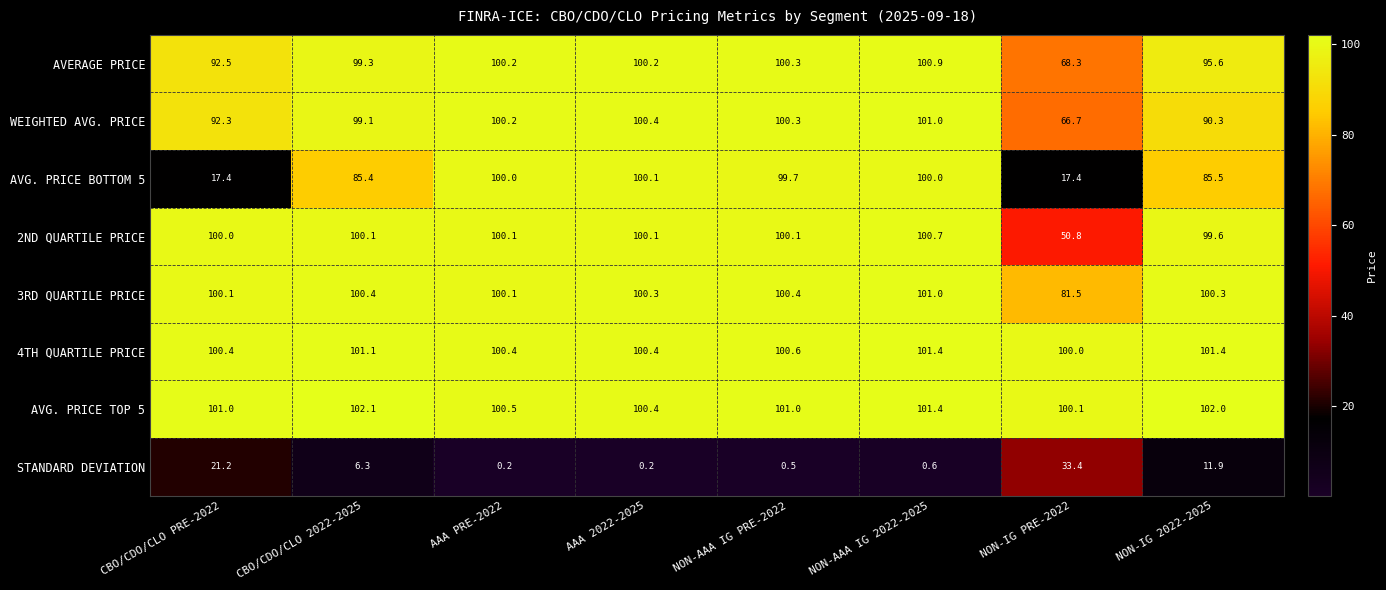

Which series changed the most between CBO/CDO/CLO 2022-2025 and NON-AAA IG PRE-2022?

AVG. PRICE BOTTOM 5